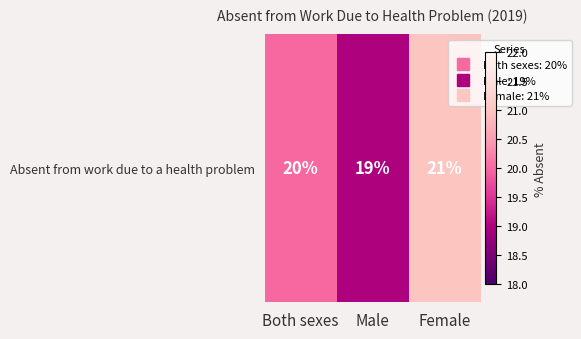

Count the number of categories in the chart.

3